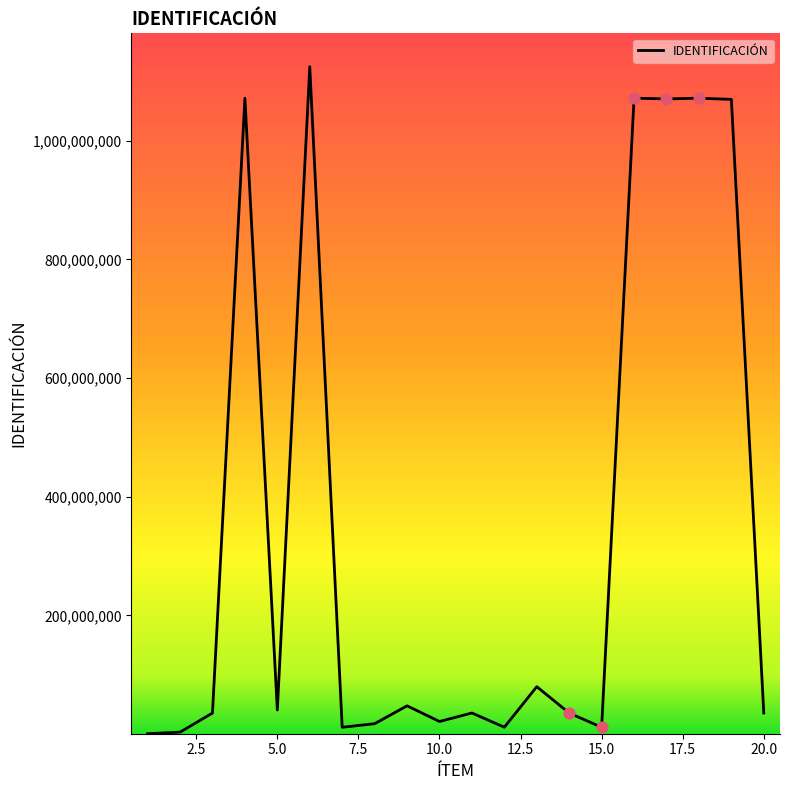

What is the greatest value displayed?

1124995646